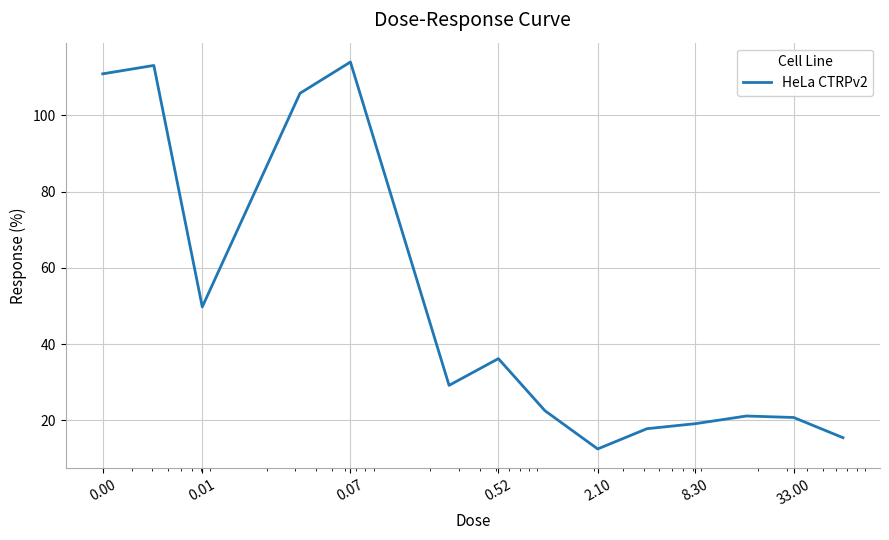

What is the minimum value shown in the chart?

12.5